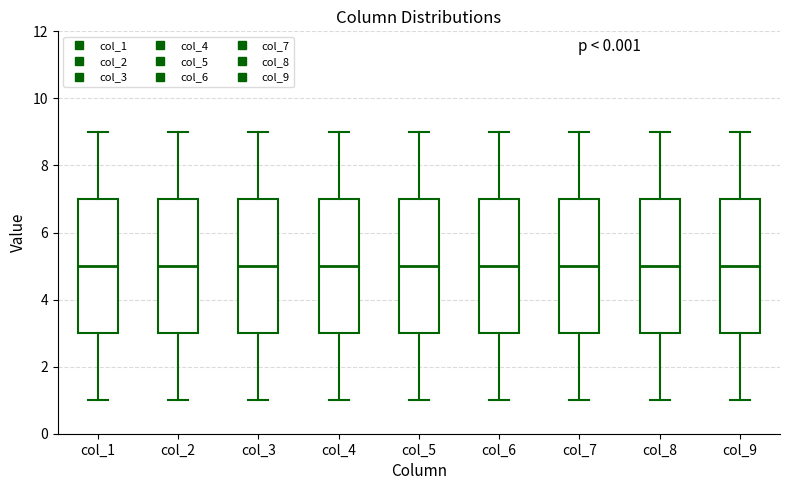

Reading left to right, read every box against the y-axis: the position of its median line, the range the box covers, and the ends of its whiskers. The values are not printed on the chart, so give them approximately, as read against the axis.

col_1: median 5, box 3 to 7, whiskers 1 to 9
col_2: median 5, box 3 to 7, whiskers 1 to 9
col_3: median 5, box 3 to 7, whiskers 1 to 9
col_4: median 5, box 3 to 7, whiskers 1 to 9
col_5: median 5, box 3 to 7, whiskers 1 to 9
col_6: median 5, box 3 to 7, whiskers 1 to 9
col_7: median 5, box 3 to 7, whiskers 1 to 9
col_8: median 5, box 3 to 7, whiskers 1 to 9
col_9: median 5, box 3 to 7, whiskers 1 to 9